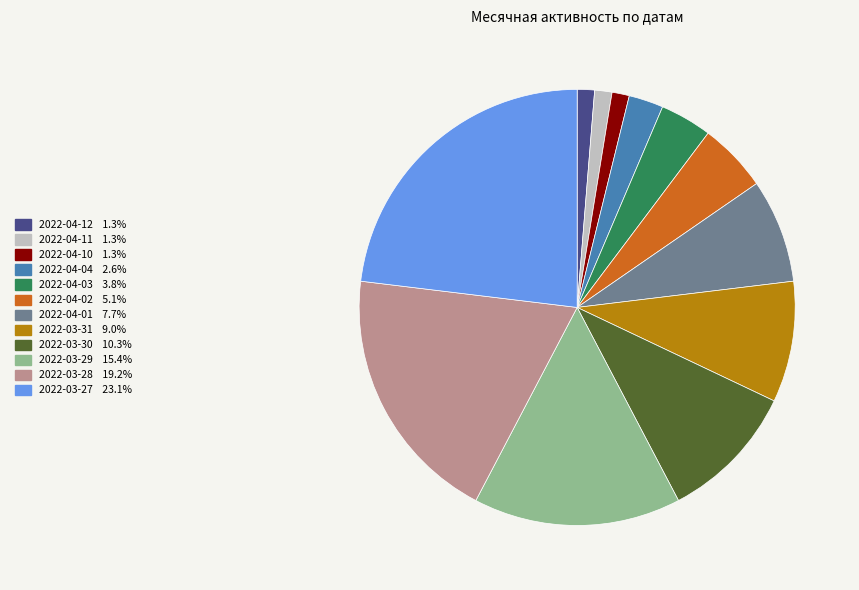

Approximately how many times larger is the value at 2022-04-02 compared to 2022-04-03?

1.3